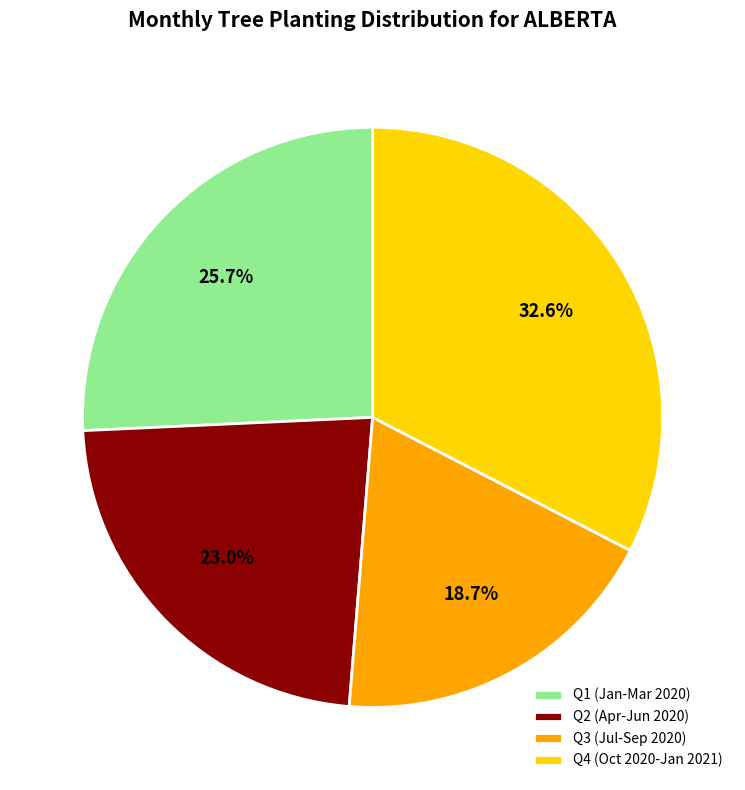

What percentage is NOT represented by Q3 (Jul-Sep 2020)?

81.3%